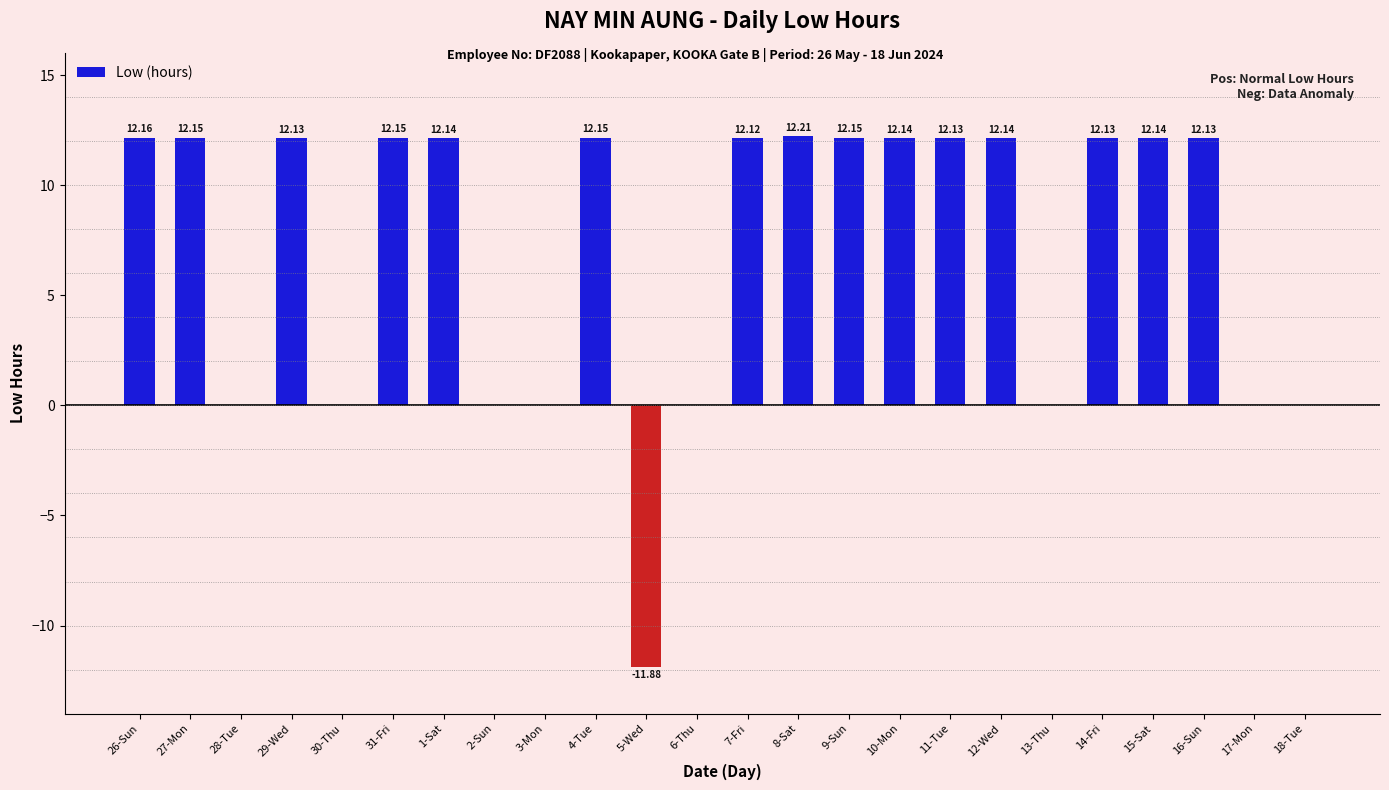

Count the number of categories in the chart.

24